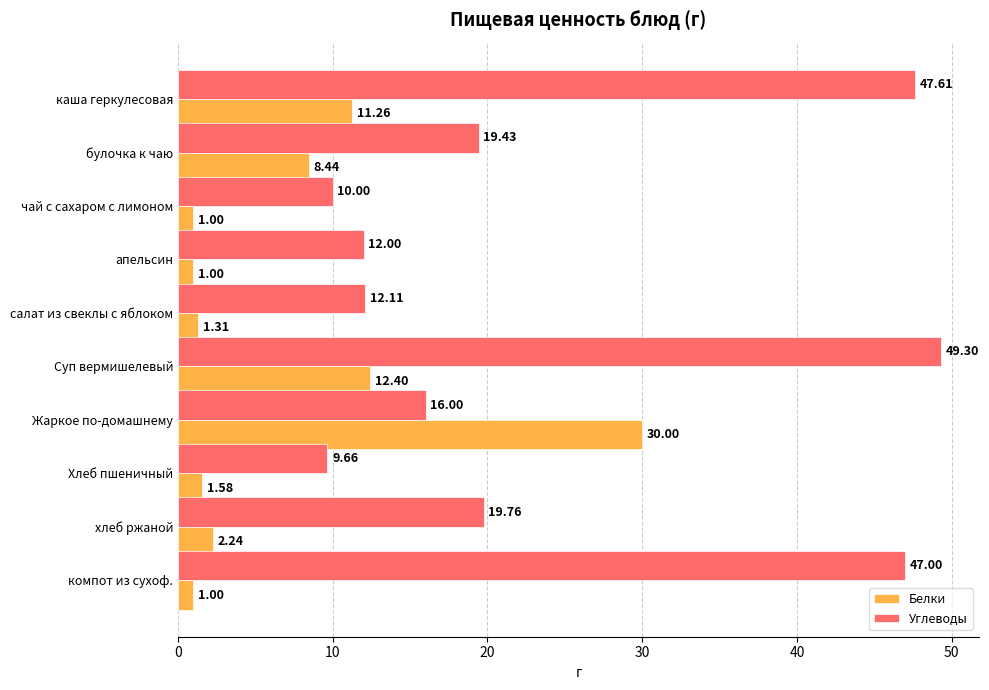

At how many categories does at least one series exceed 19?

6